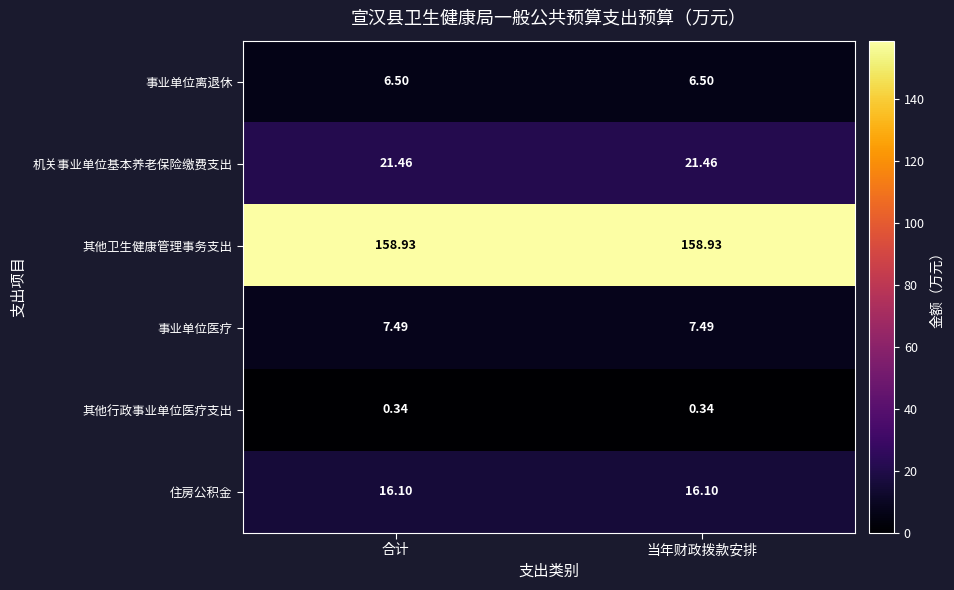

Rank the series by their maximum value, from lowest to highest.

其他行政事业单位医疗支出, 事业单位离退休, 事业单位医疗, 住房公积金, 机关事业单位基本养老保险缴费支出, 其他卫生健康管理事务支出